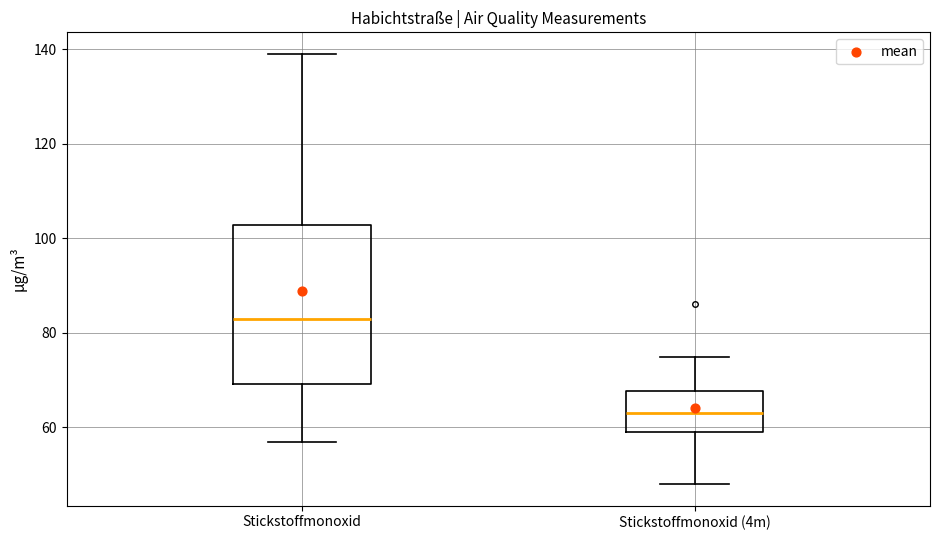

Reading left to right, read every box against the y-axis: the position of its median line, the range the box covers, and the ends of its whiskers. The values are not printed on the chart, so give them approximately, as read against the axis.

Stickstoffmonoxid: median 84, box 70 to 102, whiskers 58 to 140
Stickstoffmonoxid (4m): median 64, box 60 to 68, whiskers 48 to 76